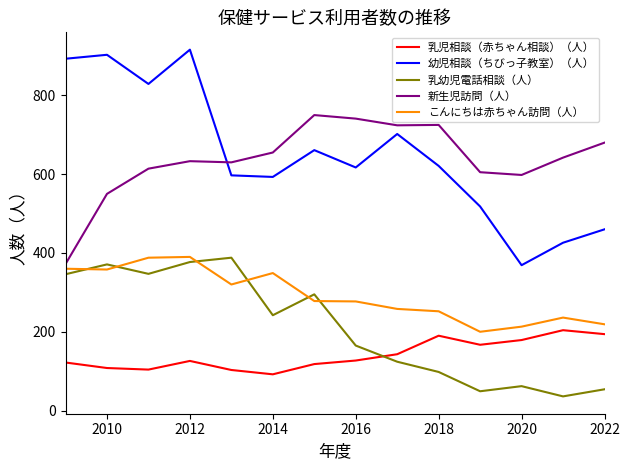

Which series has the widest spread of values?

幼児相談（ちびっ子教室）（人）